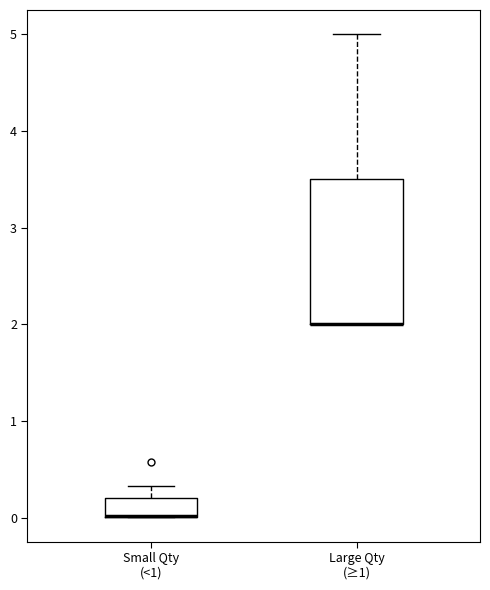

Reading left to right, transcribe this box plot: for each box, give where its median line is, the range the box spans, and where its two whiskers end, as read against the y-axis. The values are not printed on the chart, so give them approximately, as read against the axis.

Small Qty (<1): median 0.0 (drawn on the box's lower edge), box 0.0 to 0.2, whiskers 0.0 to 0.3
Large Qty (≥1): median 2.0 (drawn on the box's lower edge), box 2.0 to 3.5, whiskers 2.0 to 5.0